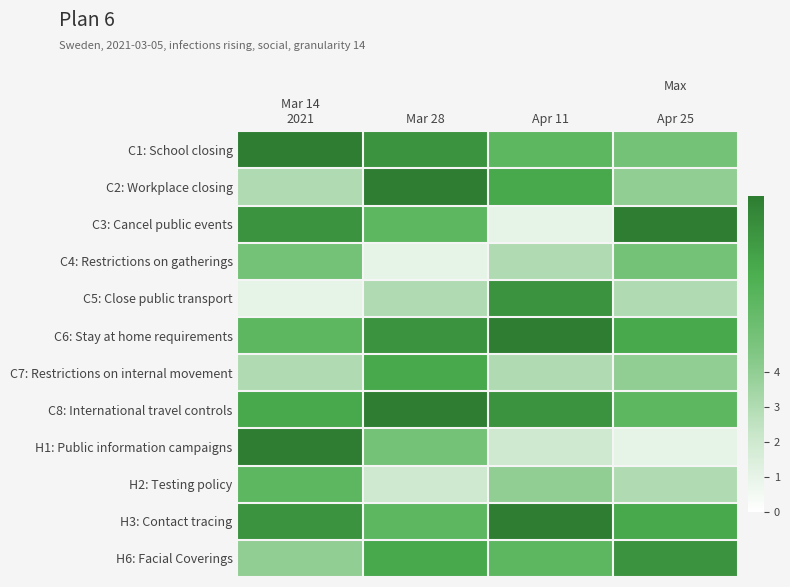

Count the number of data series in this chart.

12